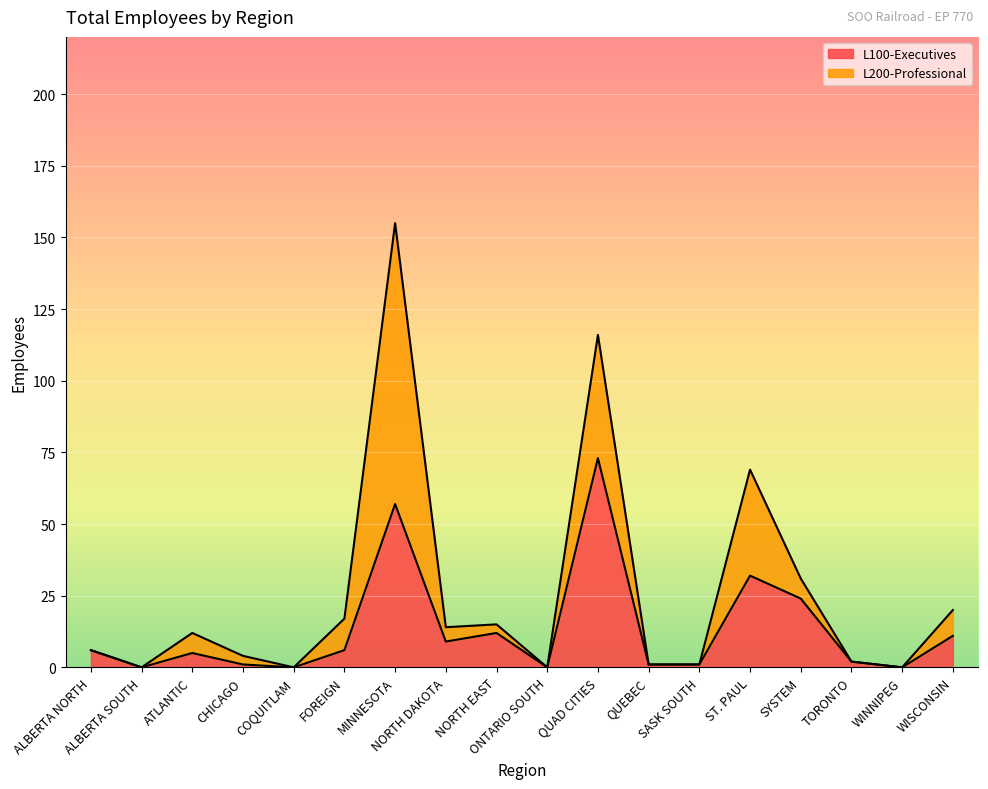

The chart shows a value of 2 at TORONTO. True or false?

True